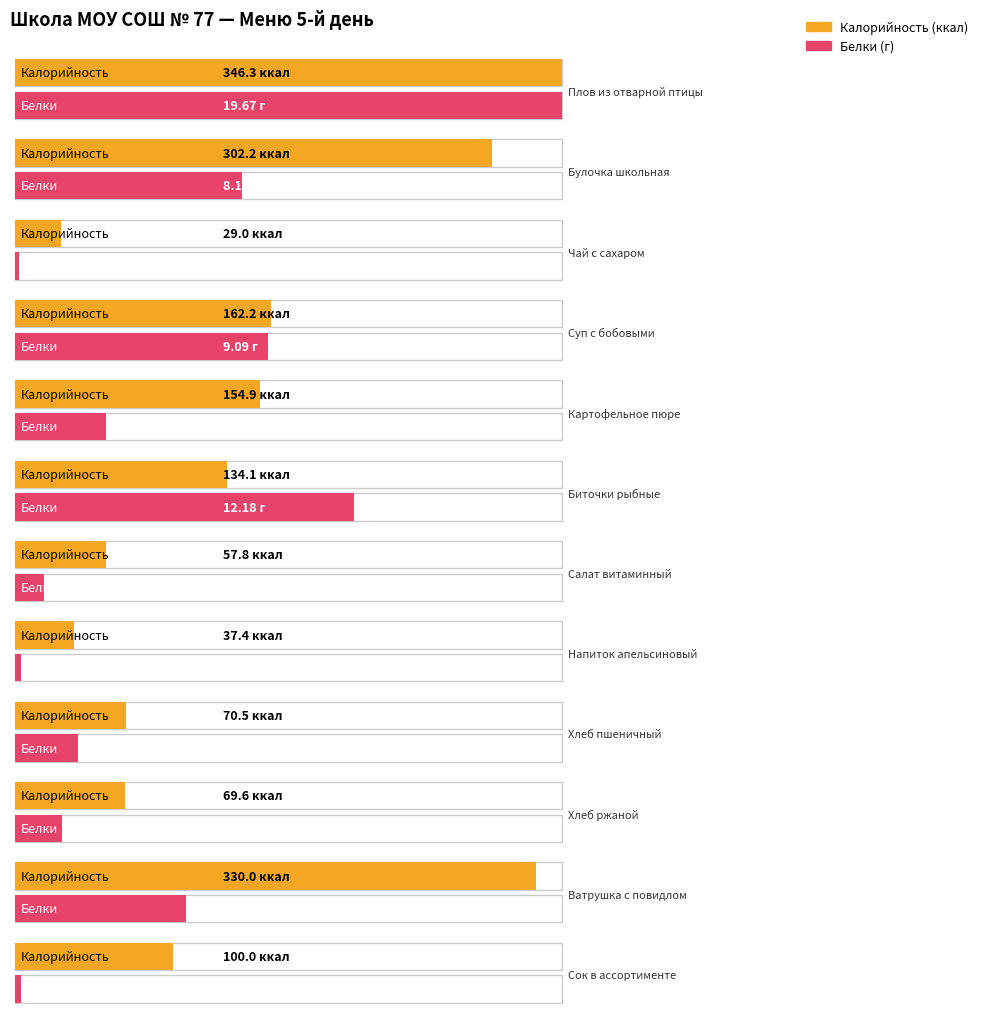

Which series has the largest range (max minus min)?

Калорийность